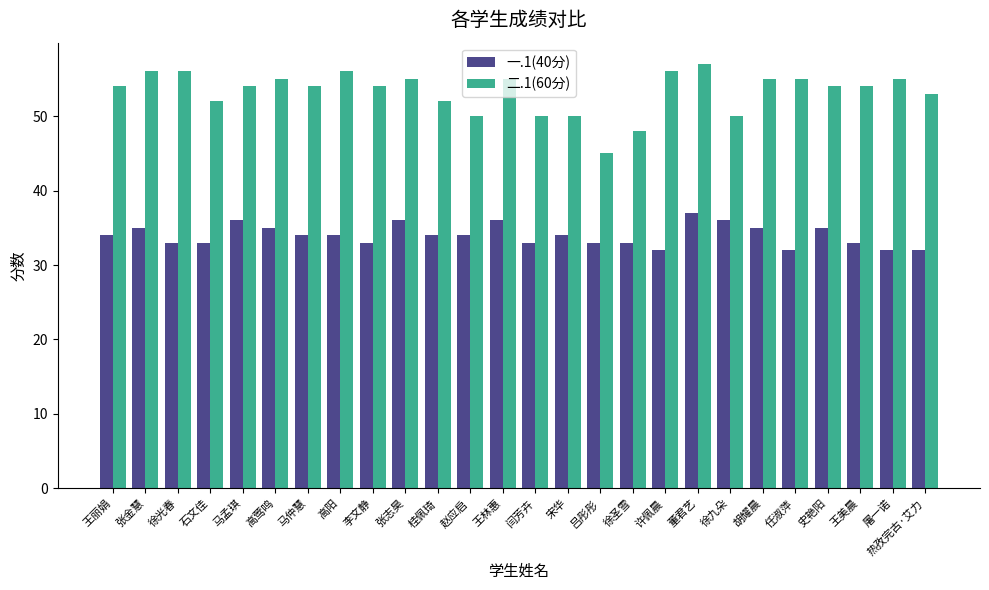

What is the difference between the highest and lowest values at 高莺鸣?

20